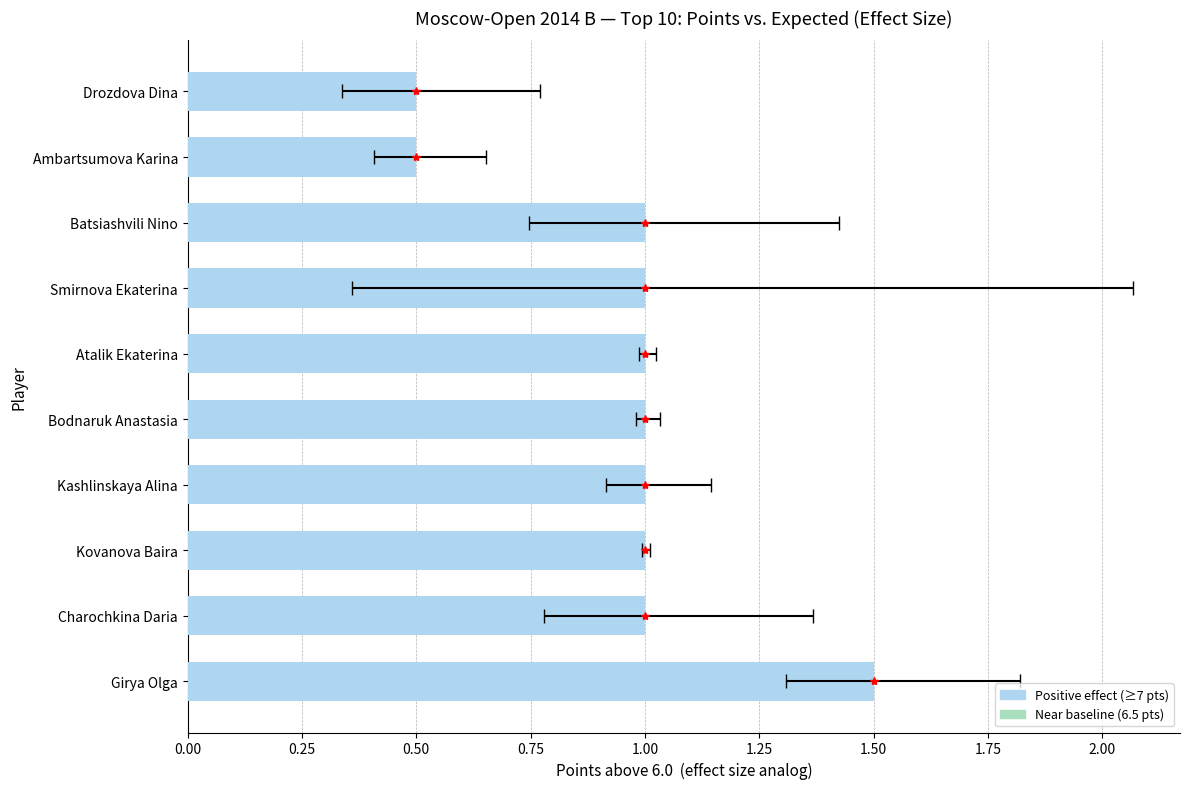

How many data points are less than 1?

2